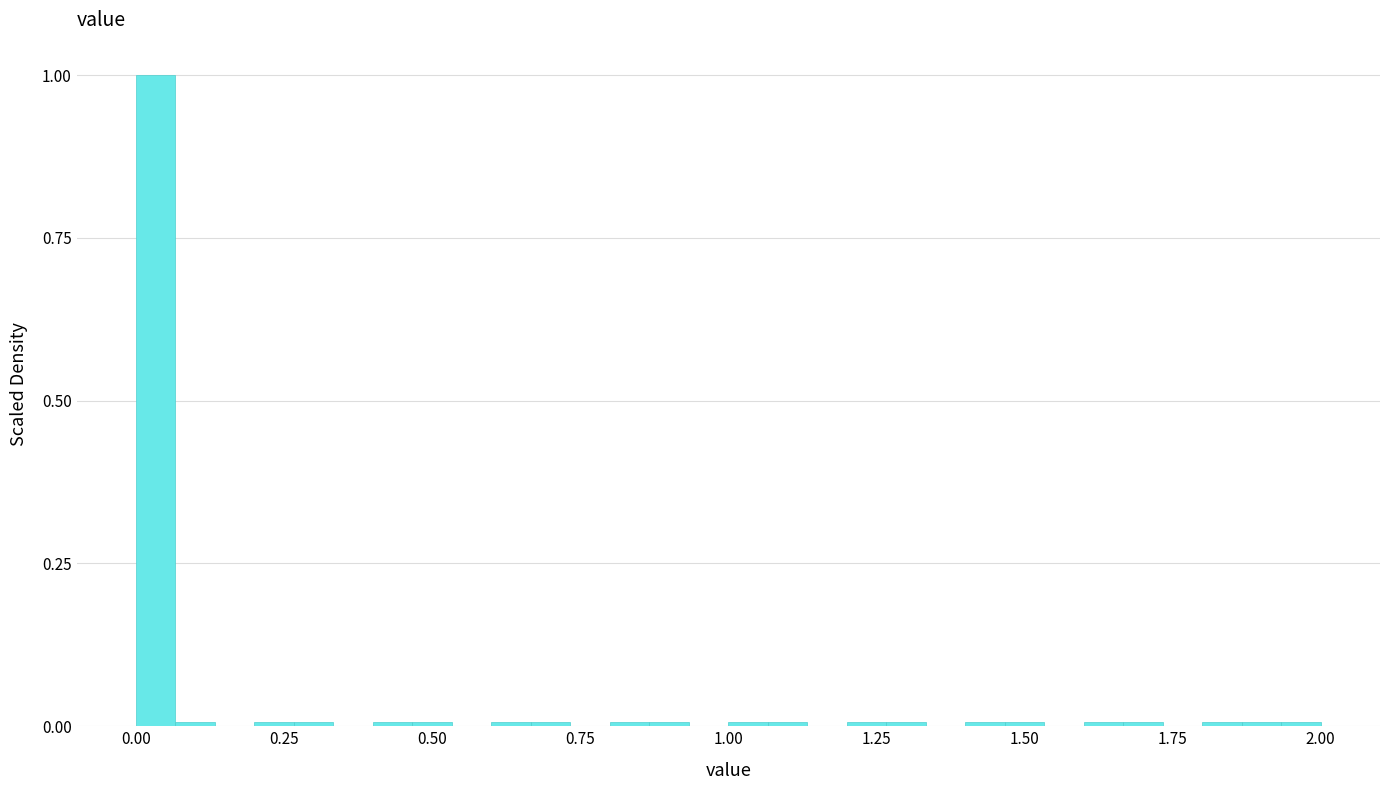

Read against the x-axis, roughly where is the centre of the tallest bar?

0.05